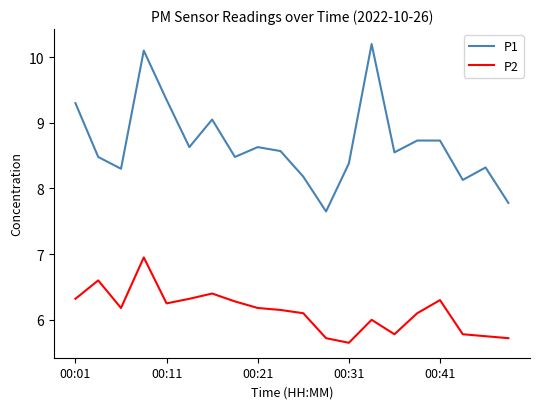

Does the chart have visible grid lines?

No